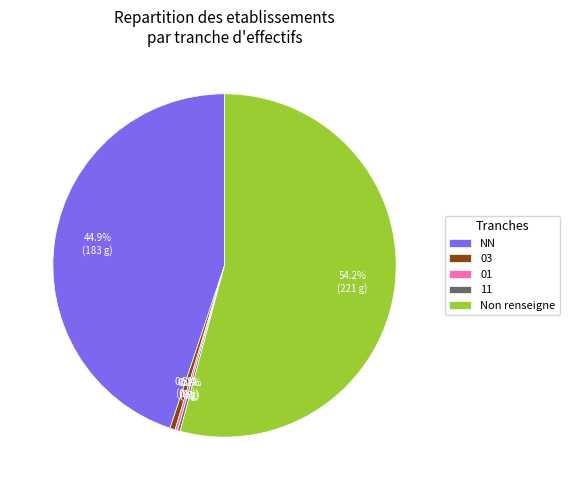

Which slice is the largest?

Non renseigne